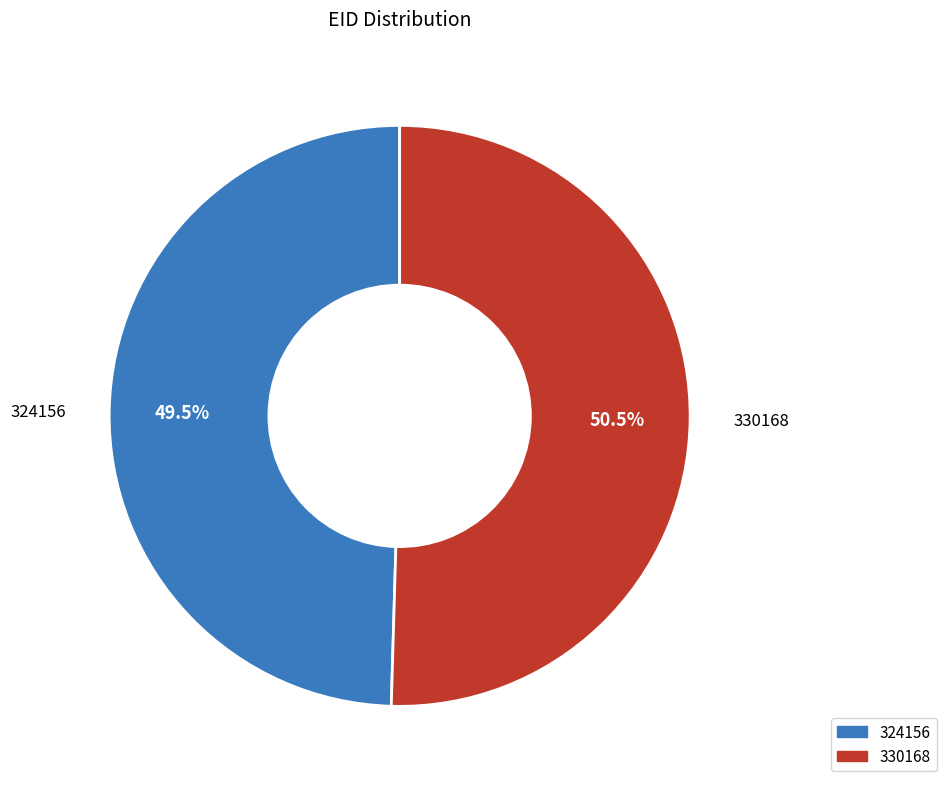

To the nearest percent, what is the difference between the 330168 and 324156 slice percentages?

1%